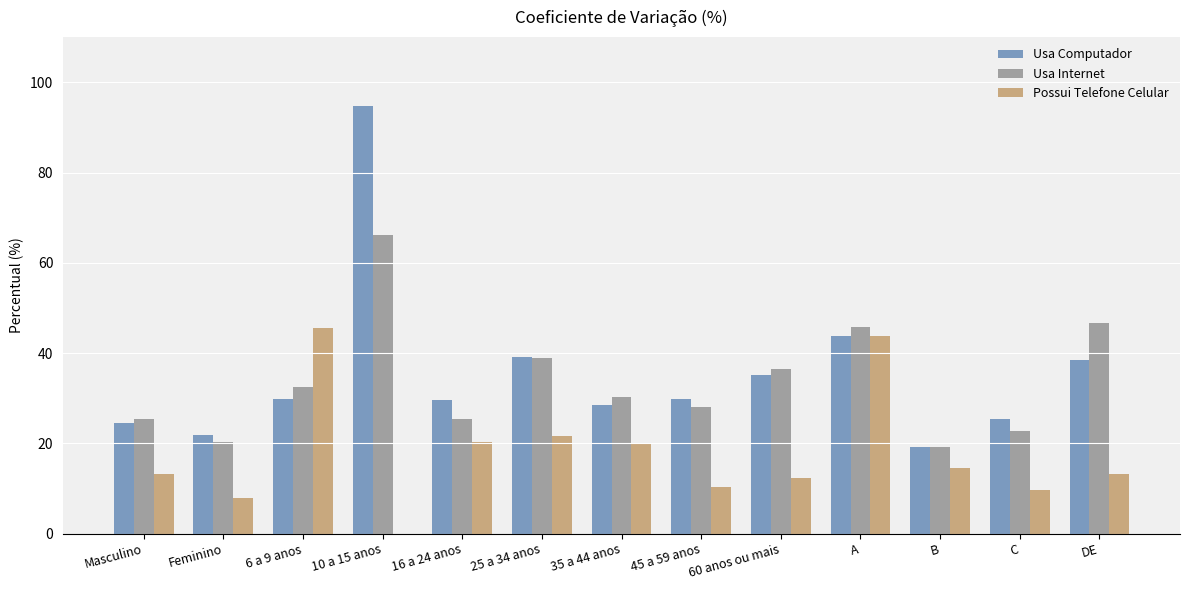

The value of Usa Internet at 25 a 34 anos is 38.9. True or false?

True